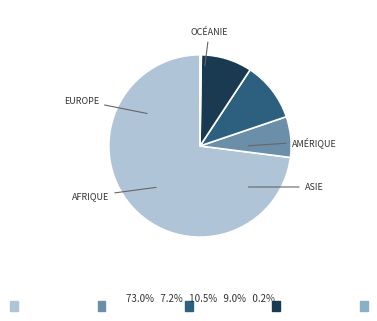

What is the largest slice in the pie chart?

Europe